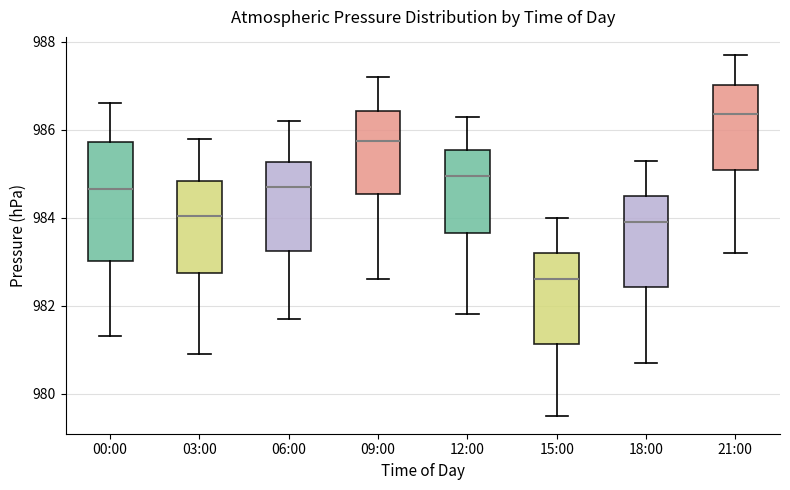

Which box is the tallest, from its lower edge to its upper edge?

00:00